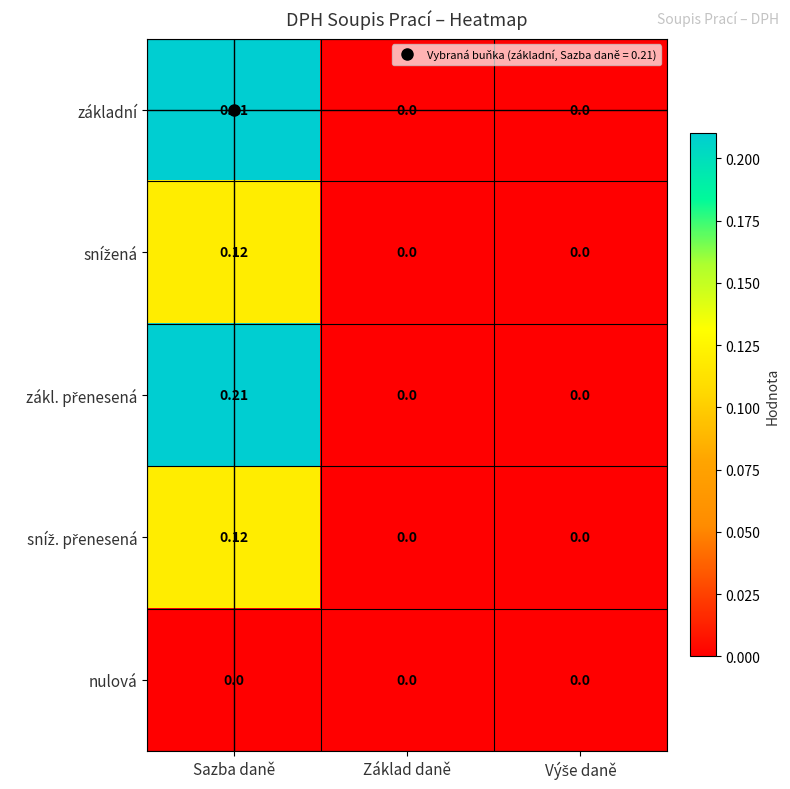

At which category is the sum across all series the highest?

Sazba daně